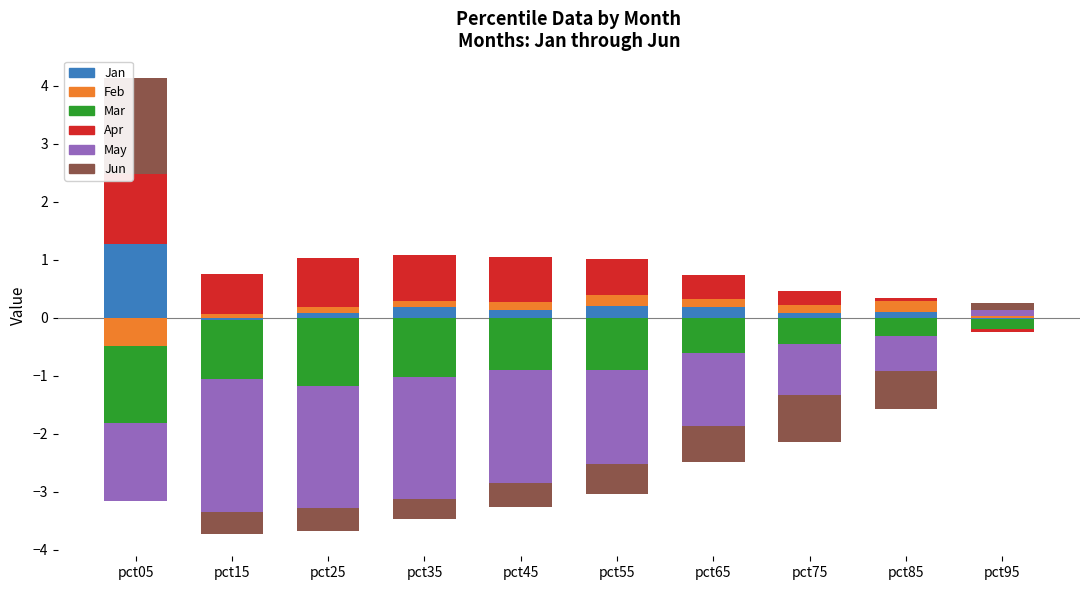

Which has a higher value, pct35 or pct45?

pct35